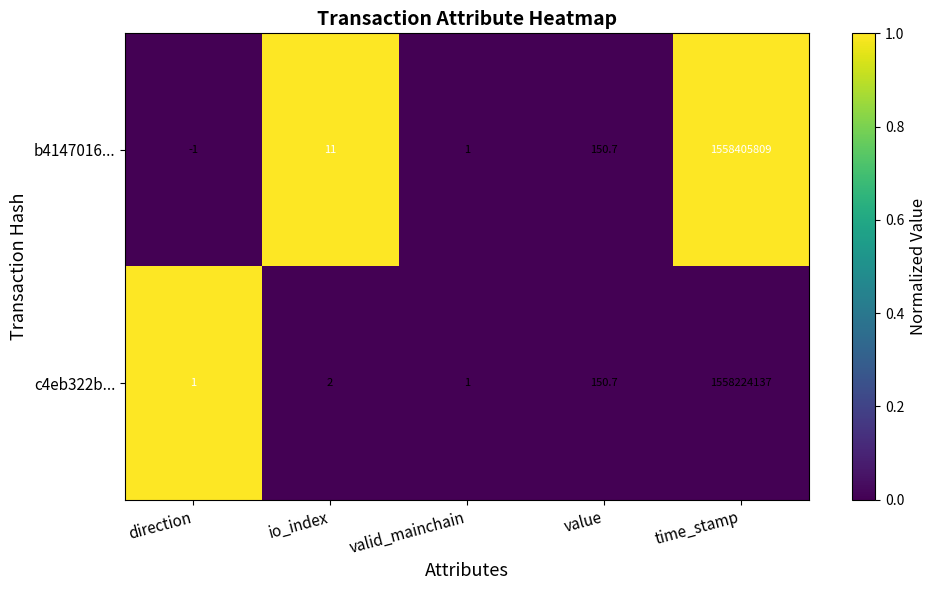

True or false: c4eb322b... has a value of 1.3 at valid_mainchain.

False